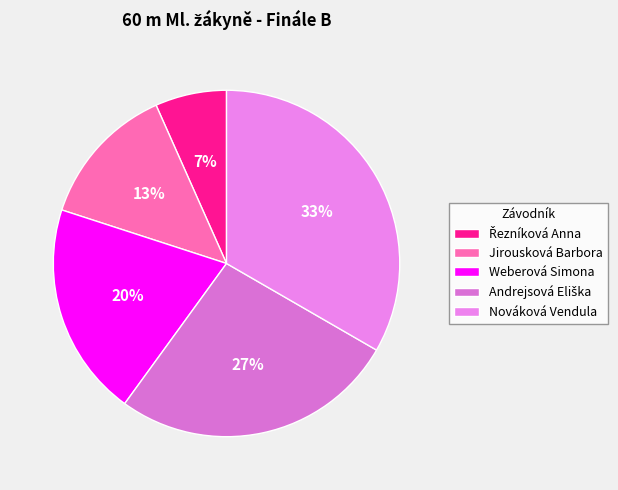

To the nearest percent, what is the combined percentage of Weberová Simona and Andrejsová Eliška?

47%